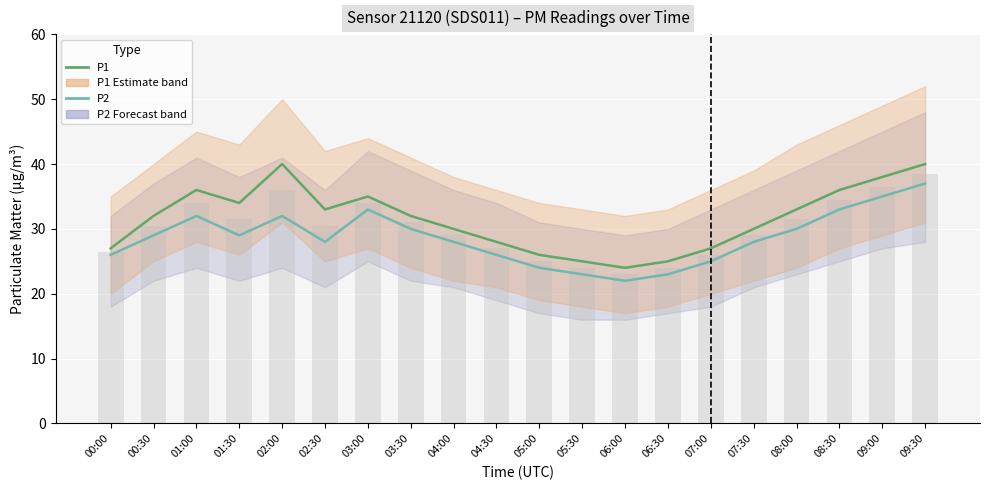

What is the value of the P2 bar at the 2nd from the left?

29